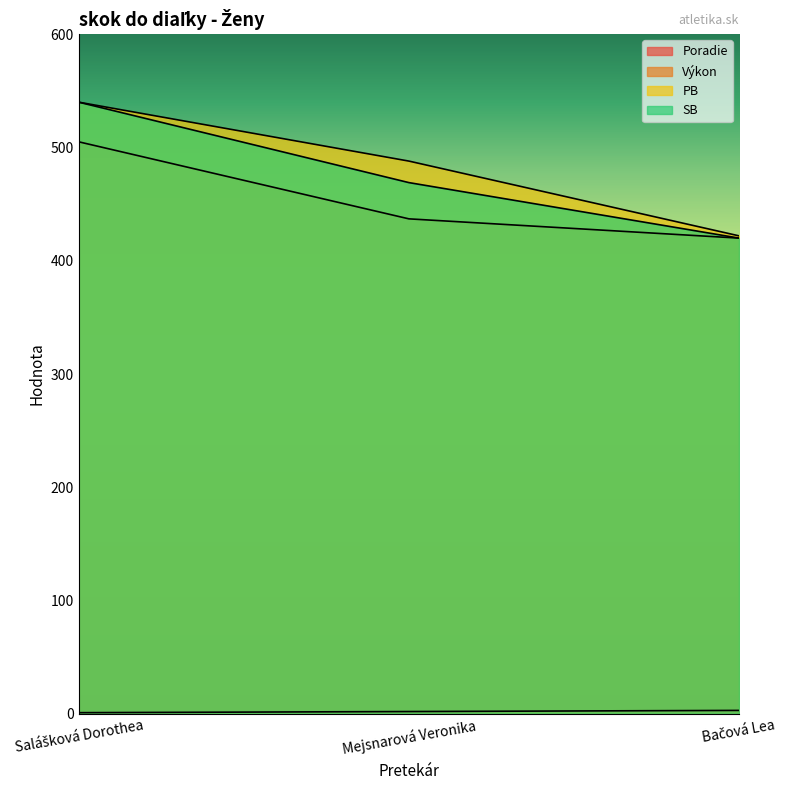

True or false: Výkon has a value of 420 at Bačová Lea.

True